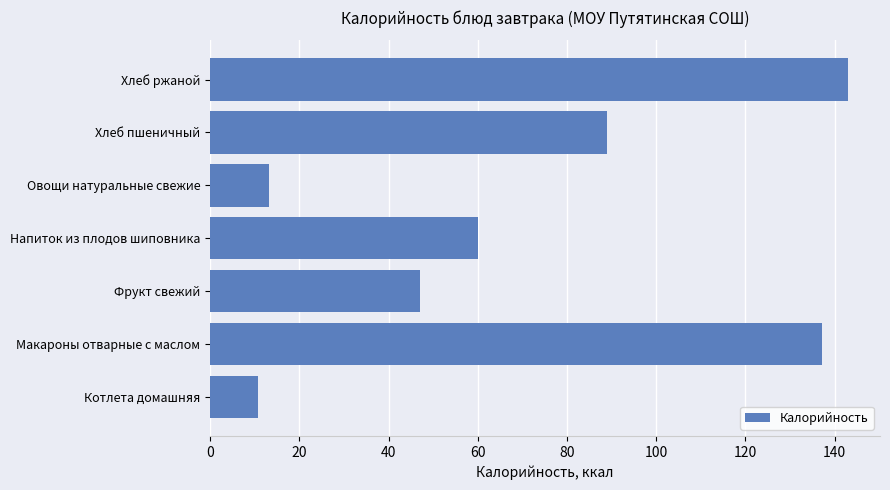

Between Хлеб пшеничный and Хлеб ржаной, which is larger?

Хлеб ржаной